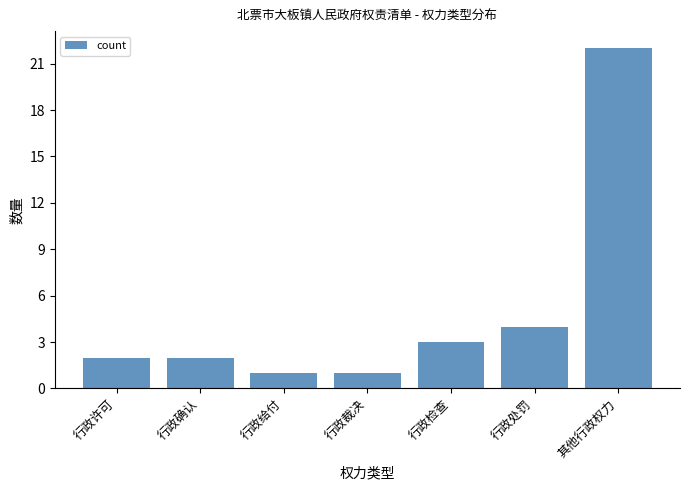

Which label corresponds to the largest value in the chart?

其他行政权力